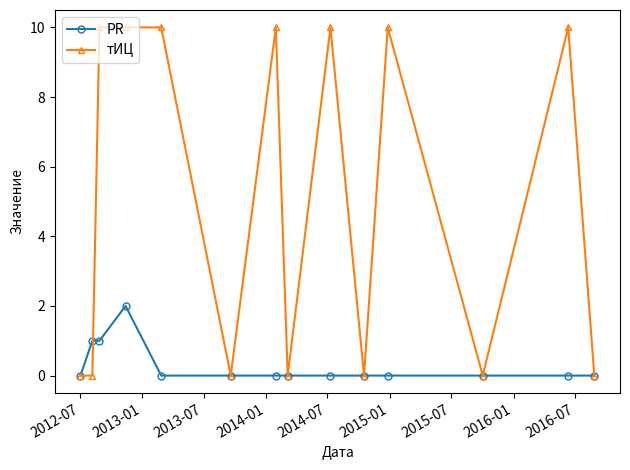

List the series in order of their overall mean, lowest first.

PR, тИЦ